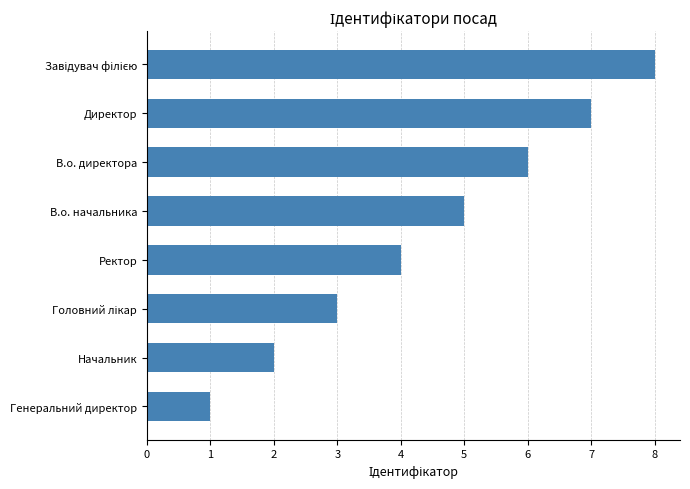

What is the sum of all values?

36